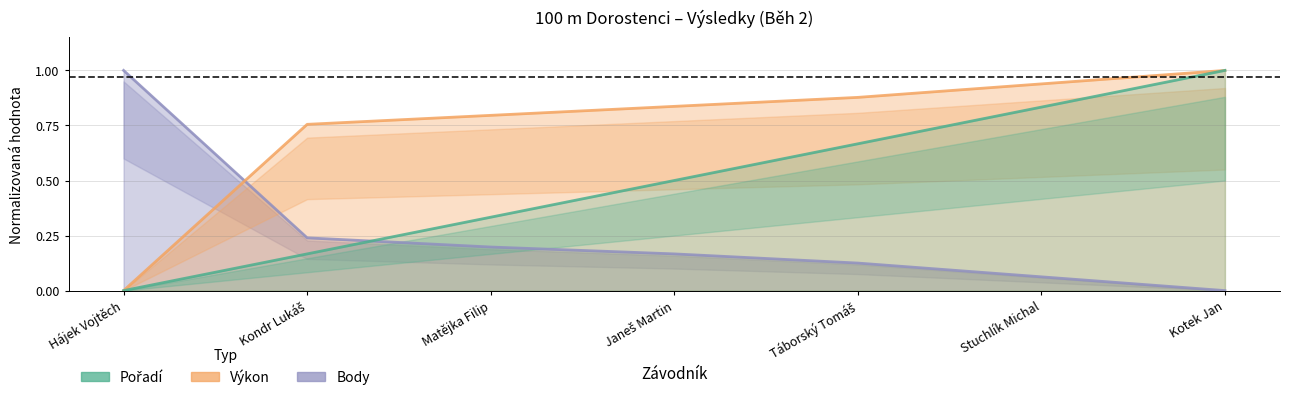

How many categories are shown in the chart?

7